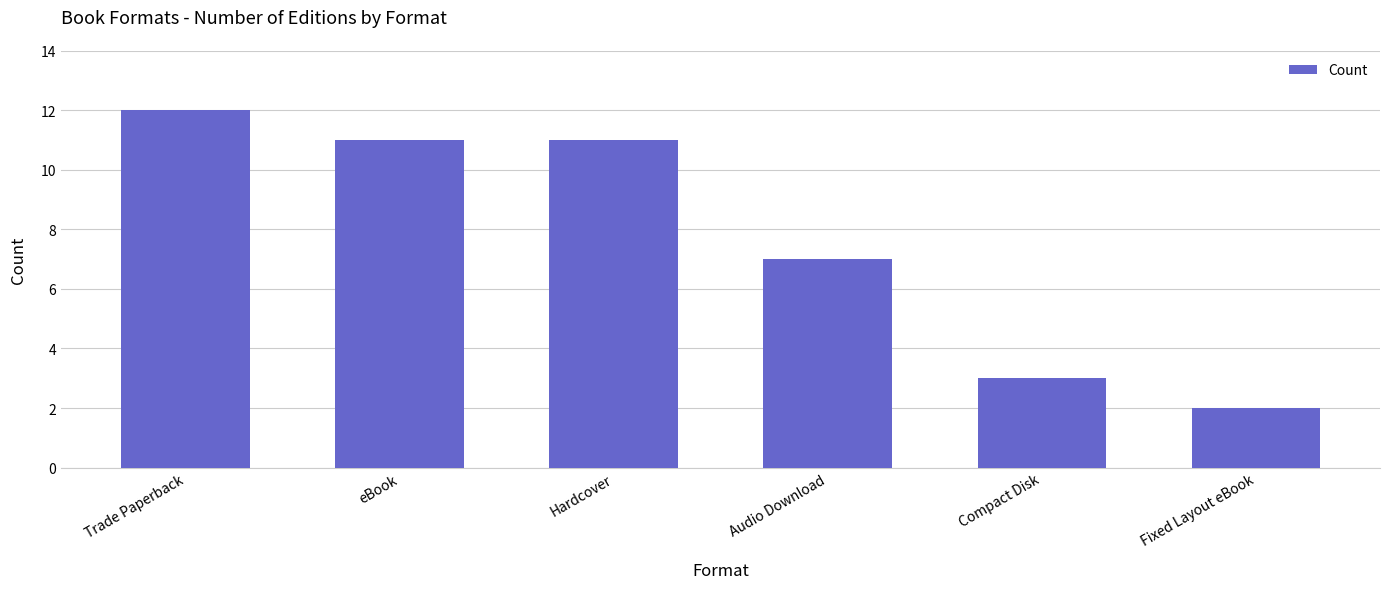

Reading left to right, extract all data points from this chart.

Trade Paperback=12	eBook=11	Hardcover=11	Audio Download=7	Compact Disk=3	Fixed Layout eBook=2